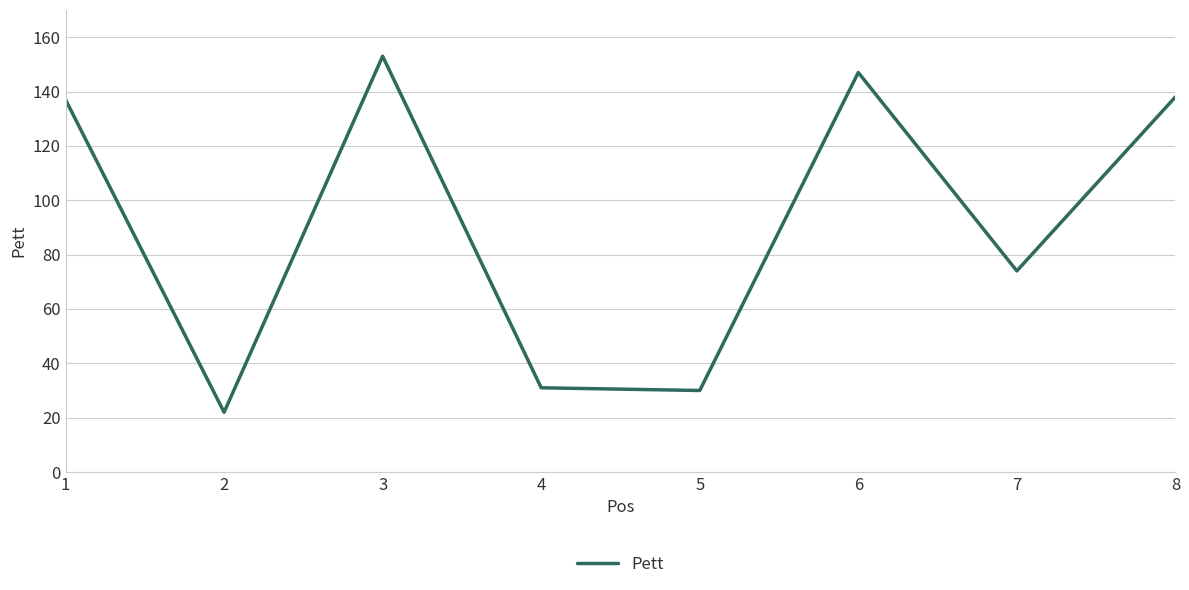

Which label corresponds to the largest value in the chart?

3